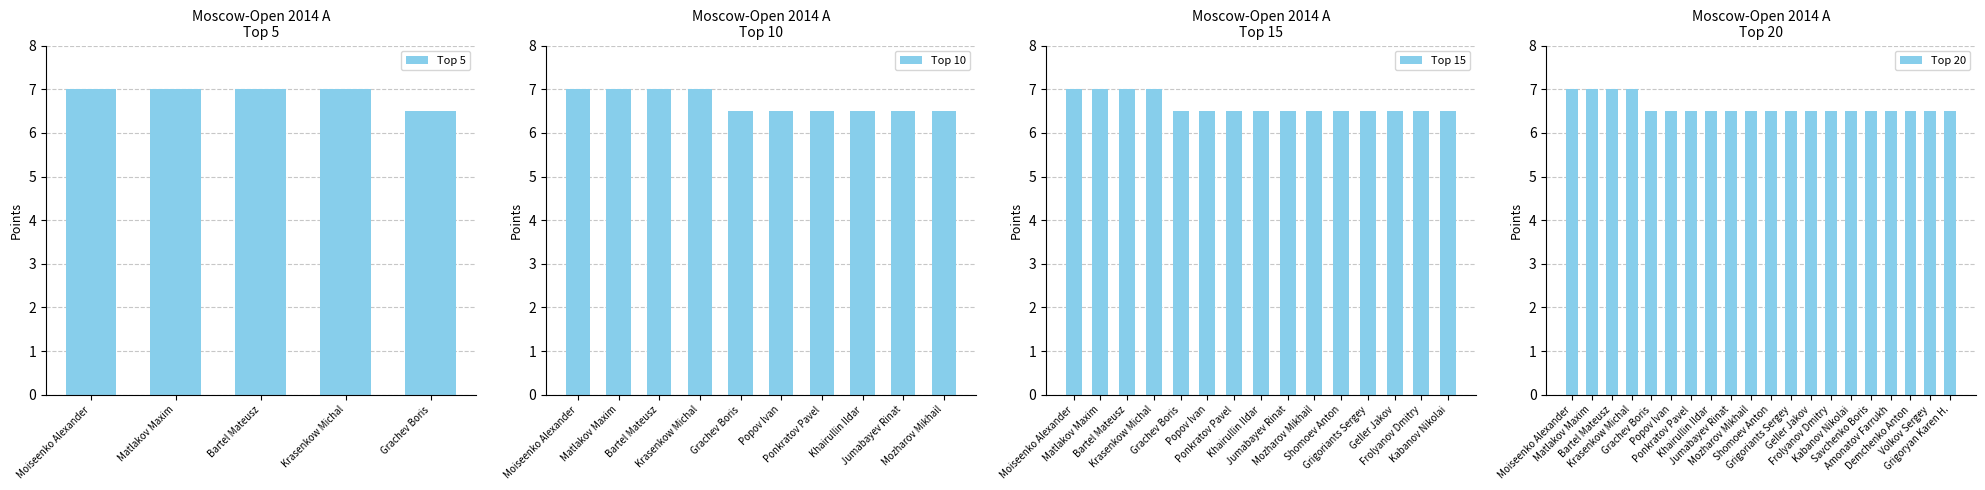

Which has a higher value, Moiseenko Alexander or Amonatov Farrukh?

Moiseenko Alexander